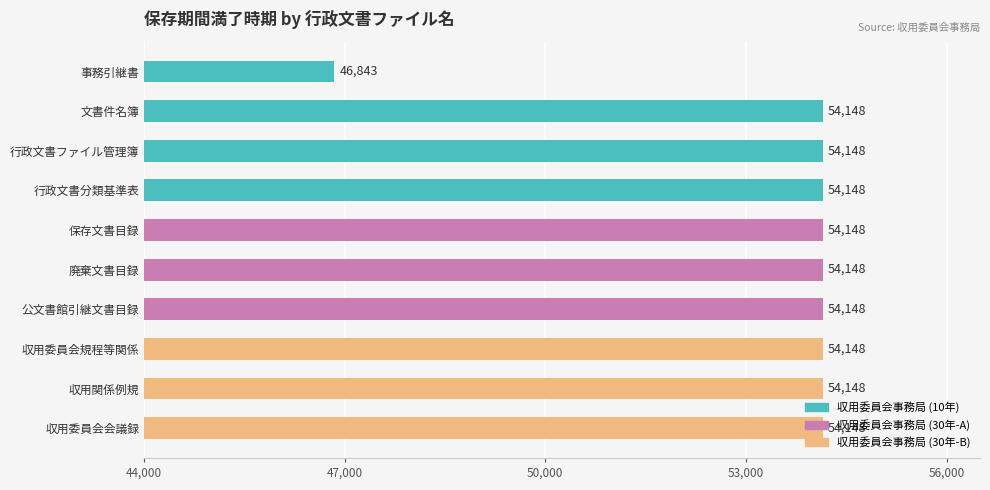

Does the chart contain any negative values?

No